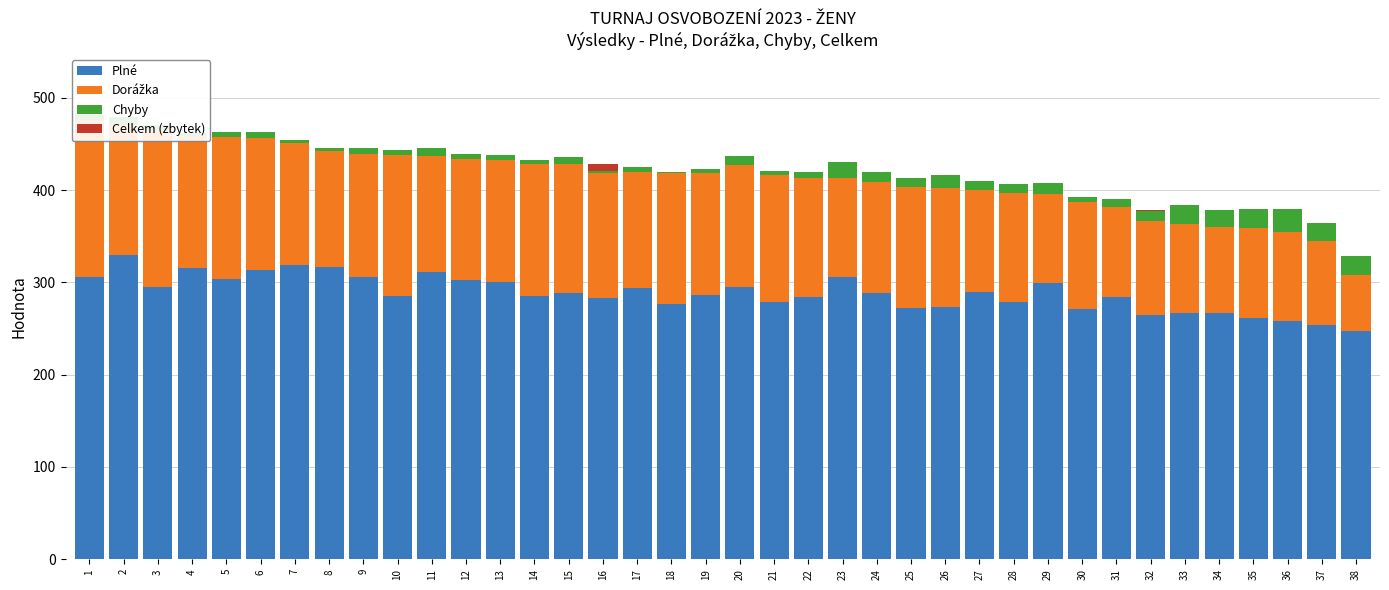

How many data points does each series have?

38